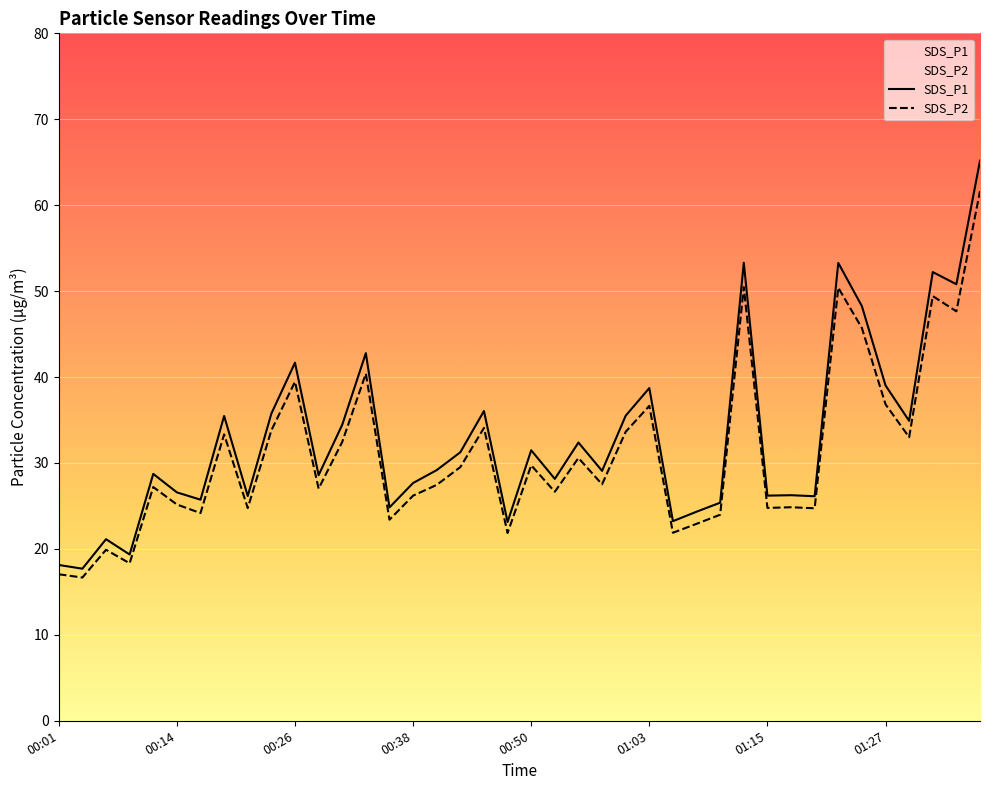

What are all the series names shown in the legend?

SDS_P1, SDS_P2